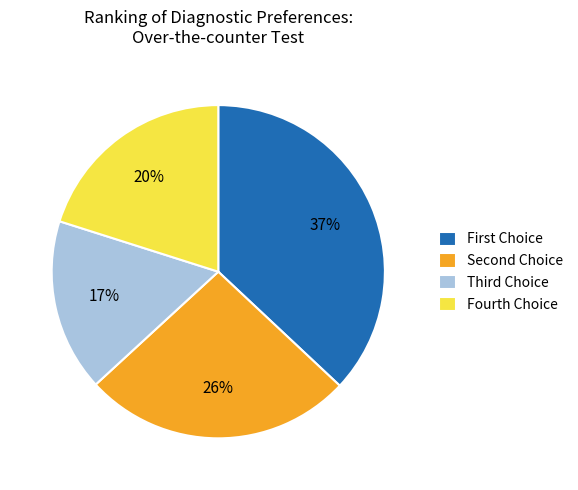

Which slice is the smallest?

Third Choice